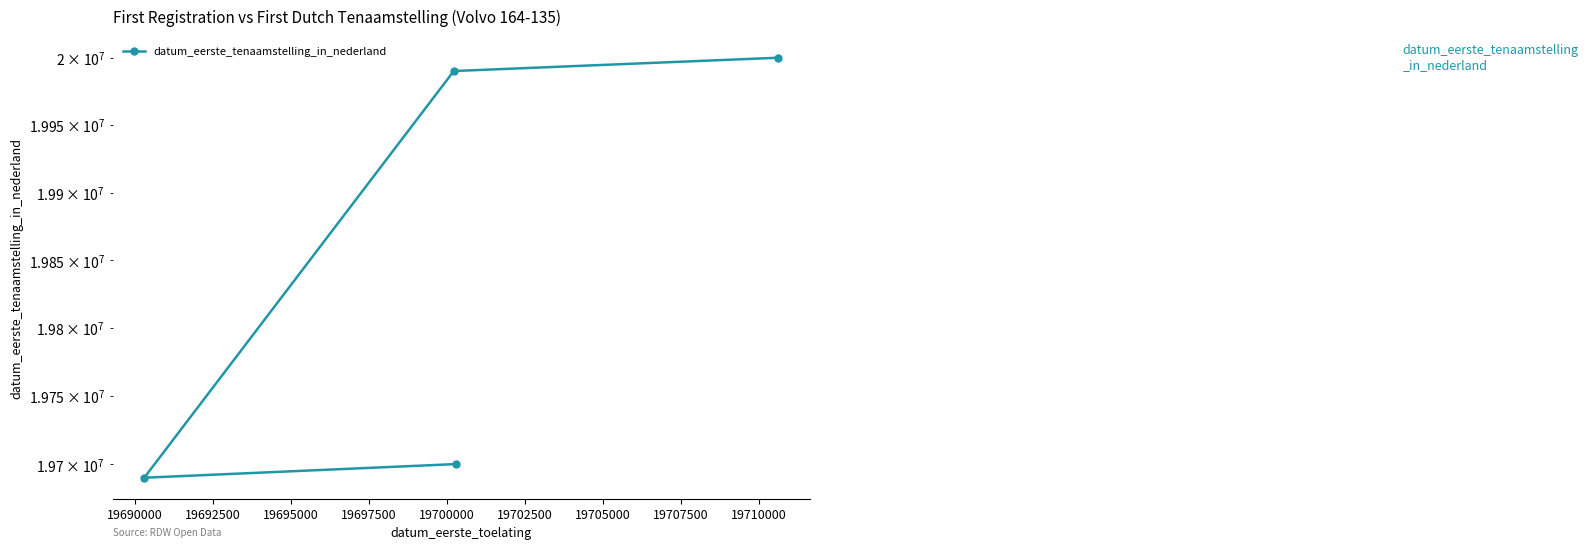

True or false: the data has more than 2 interior local peaks.

False